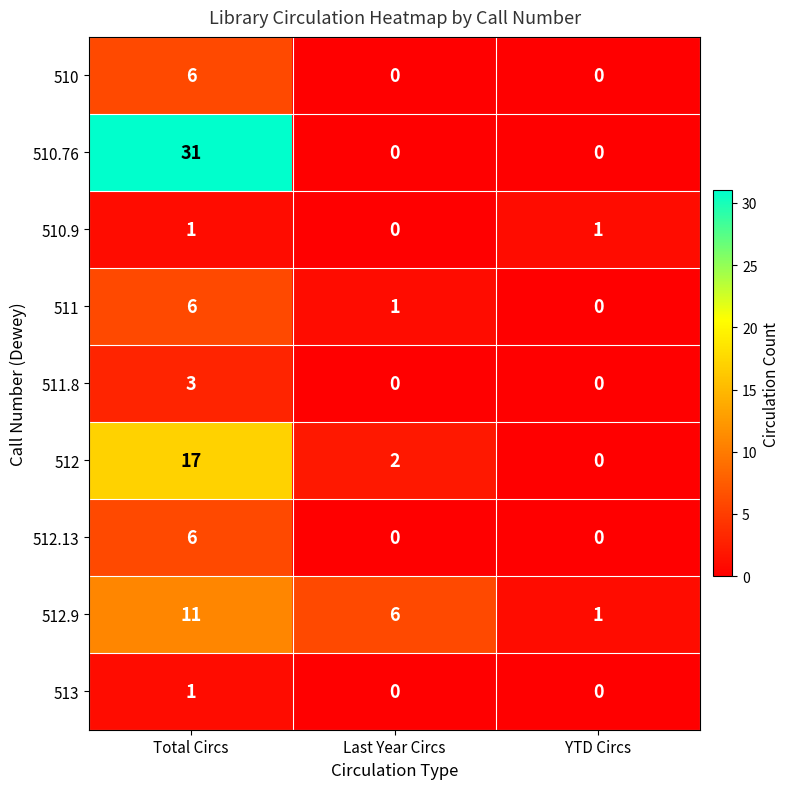

Is it true that 511.8 equals 2 at Total Circs?

False